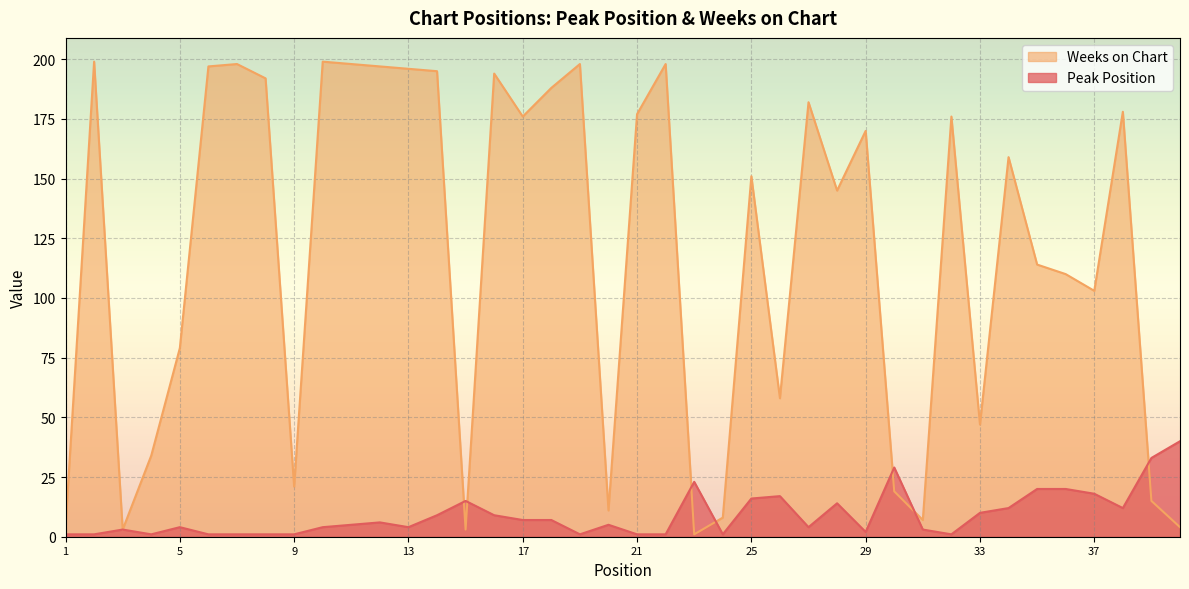

True or false: Weeks on Chart has more than 2 interior local peaks.

True